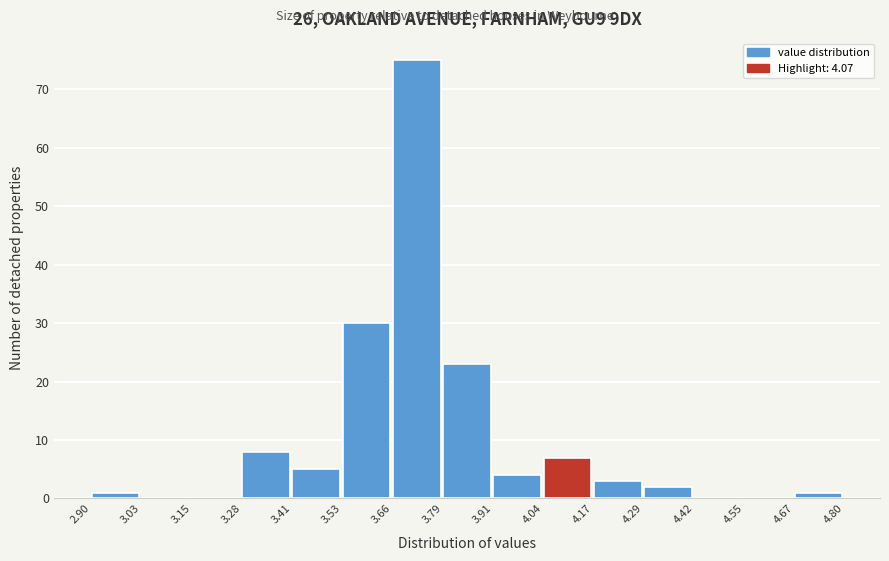

Reading left to right, transcribe this chart: for each bar, give the range it covers on the x-axis and its height. The values are not printed on the chart, so give them approximately, as read against the axis.

2.90 to 3.03: 1
3.03 to 3.15: 0
3.15 to 3.28: 0
3.28 to 3.41: 8
3.41 to 3.53: 5
3.53 to 3.66: 30
3.66 to 3.79: 75
3.79 to 3.91: 23
3.91 to 4.04: 4
4.04 to 4.17: 7
4.17 to 4.29: 3
4.29 to 4.42: 2
4.42 to 4.55: 0
4.55 to 4.67: 0
4.67 to 4.80: 1